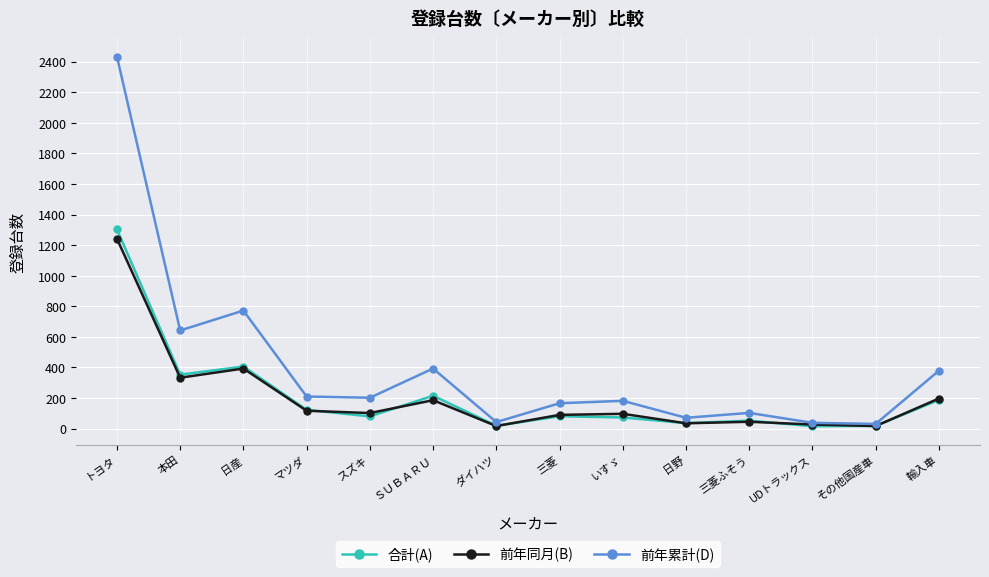

Is the value of 前年累計(D) at トヨタ greater than the value of 合計(A) at マツダ?

Yes